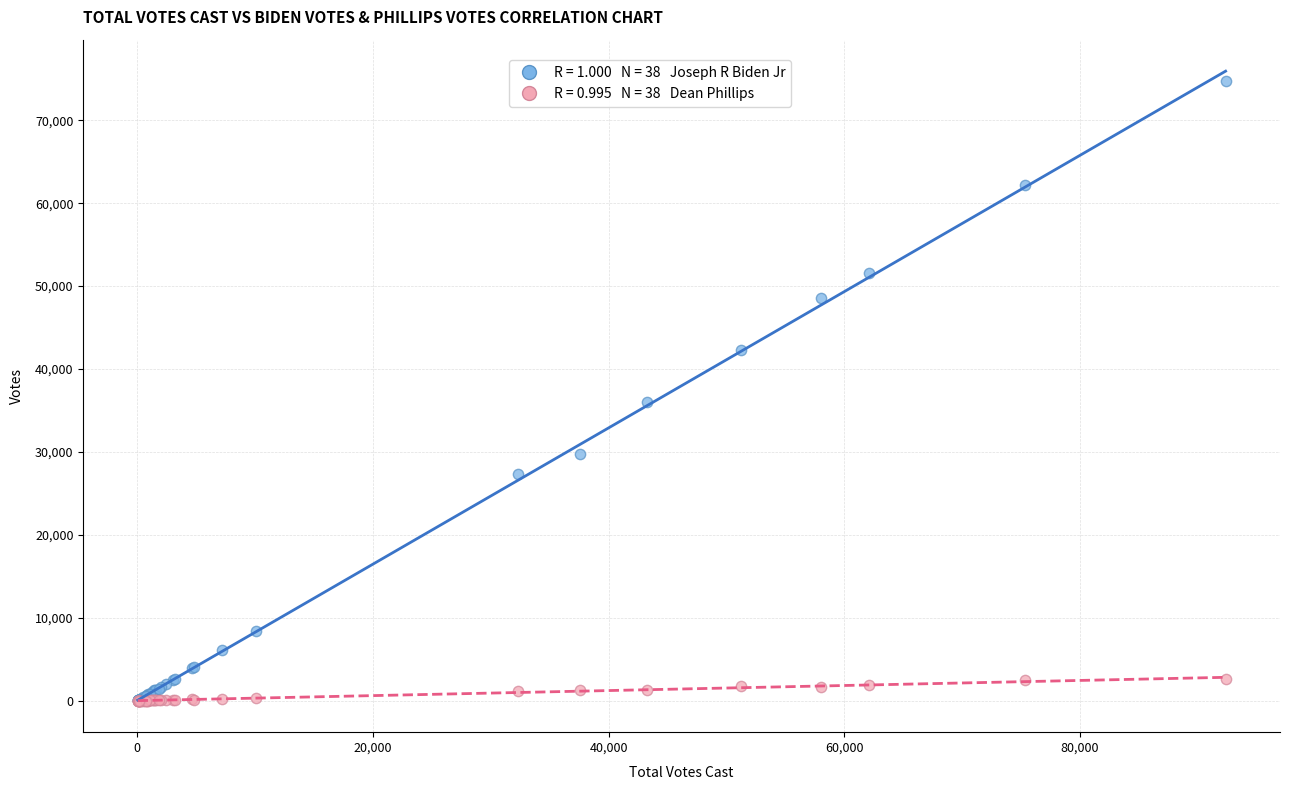

Across all series, what Y value is closest to 37363?

36046